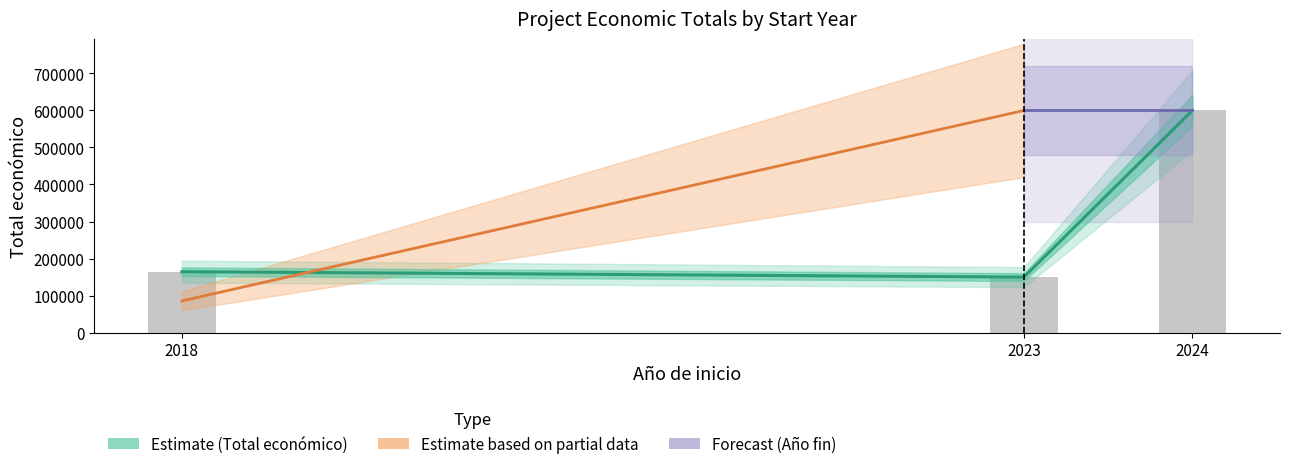

What is the value of the 2nd bar from the left?

150000